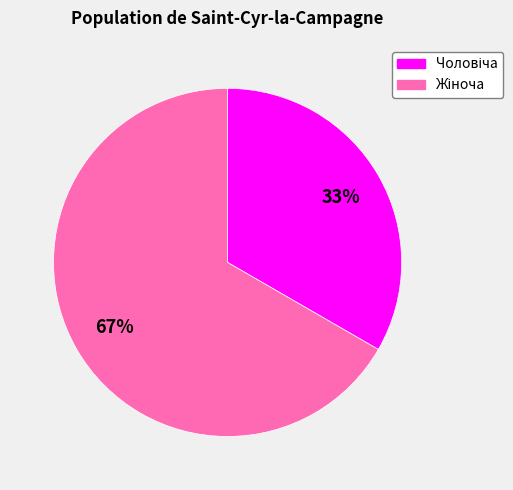

Is there a majority slice in this chart?

Yes